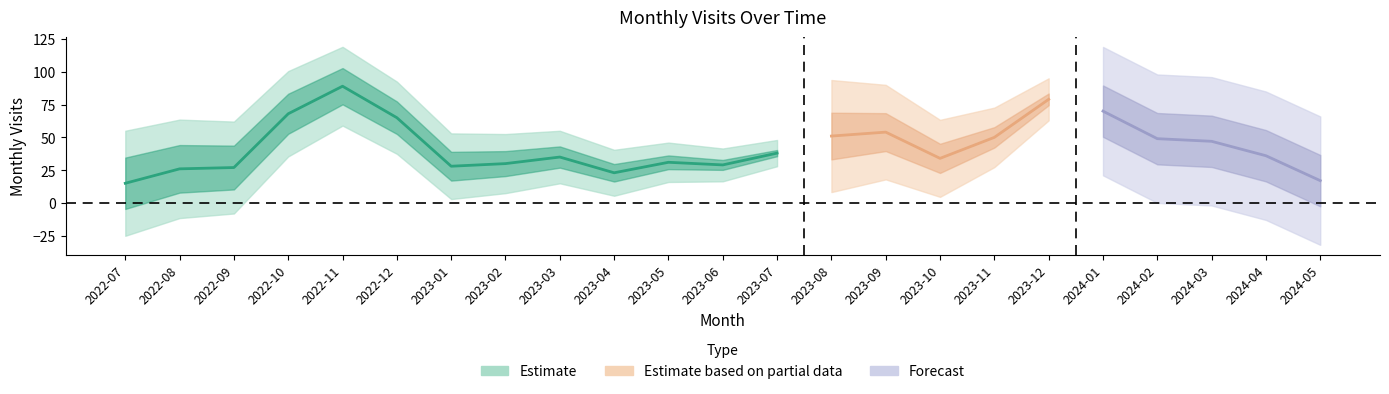

How many interior local valleys (lower than both neighbors) does the data have?

4